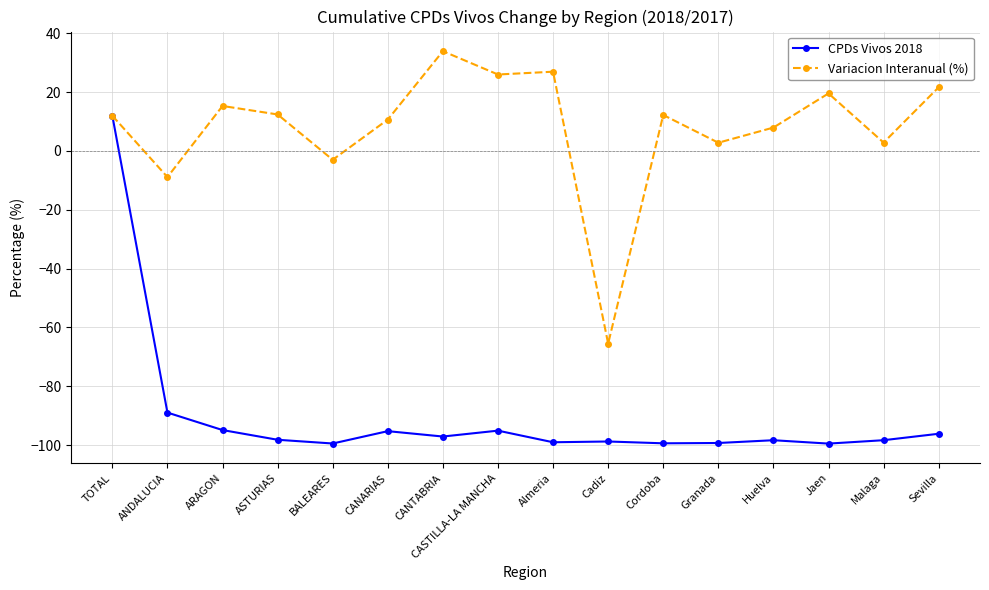

True or false: CPDs Vivos 2018 has a value of -170.9 at Malaga.

False